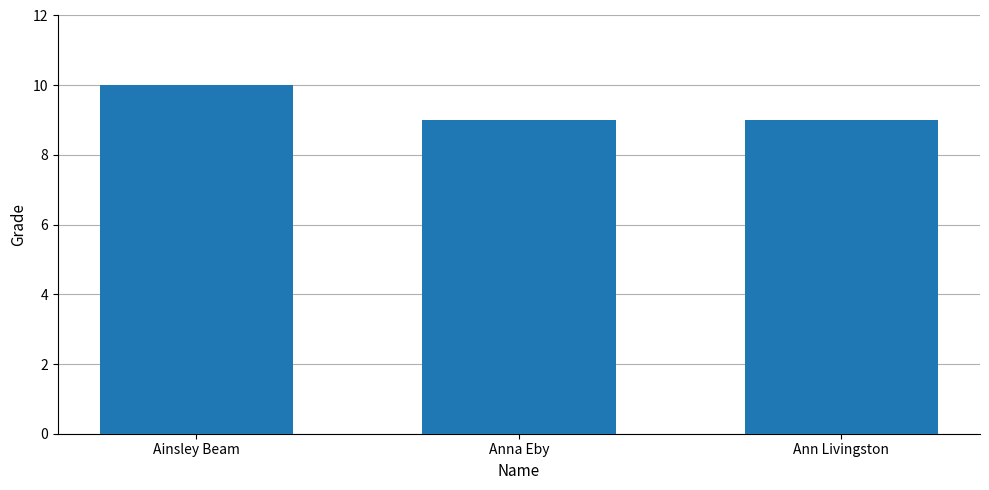

What is the sum of the values at Anna Eby and Ainsley Beam?

19